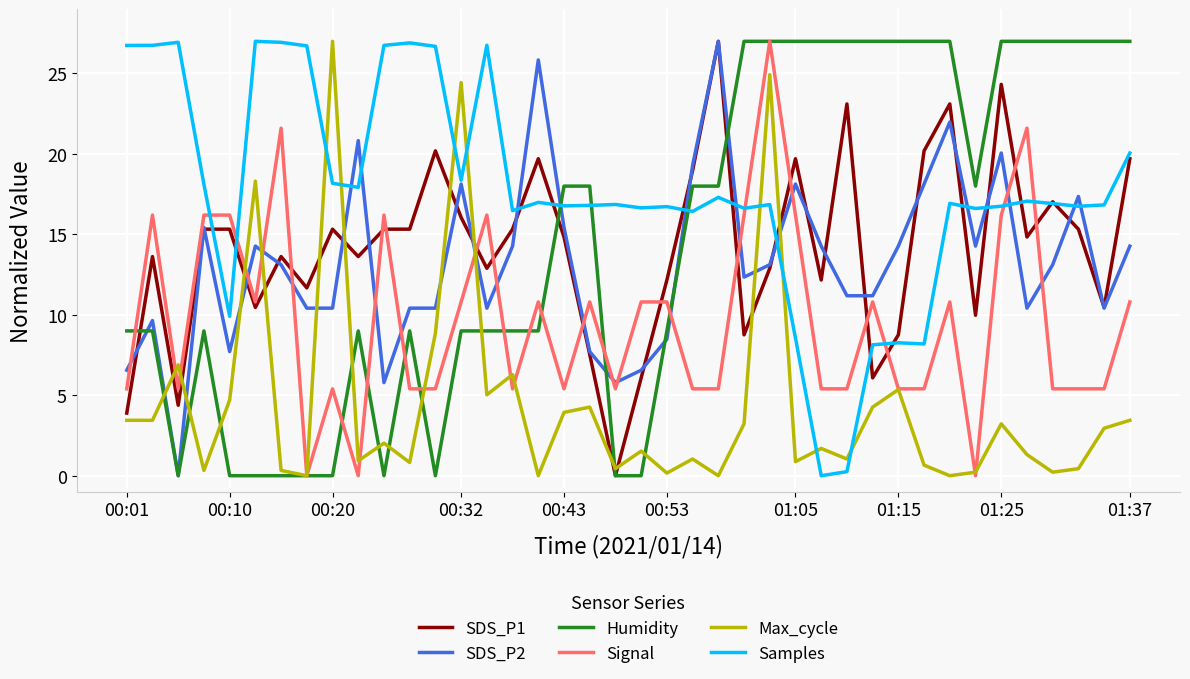

What is the sum of all SDS_P1 values?

565.1